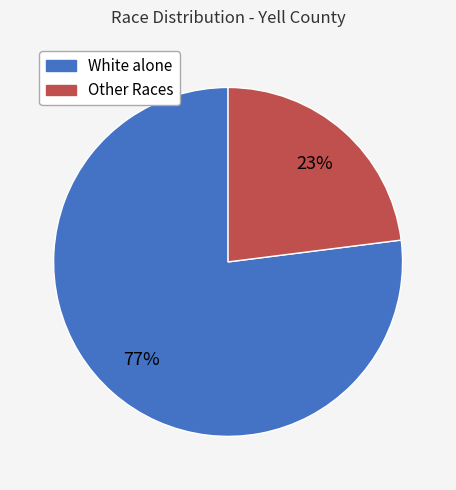

To the nearest percent, what is the difference between the largest and smallest slice percentages?

54%